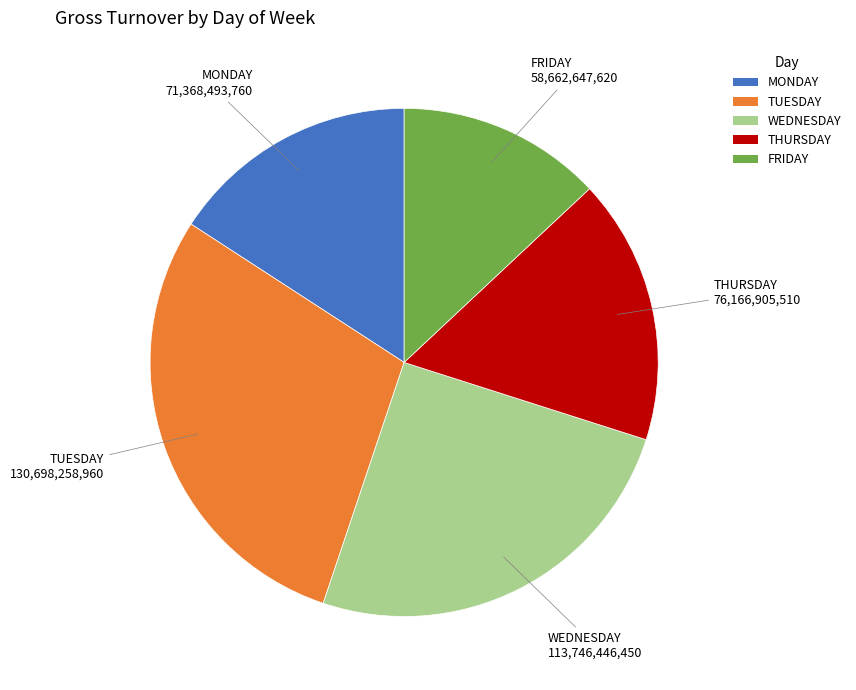

Which slice is the largest?

TUESDAY